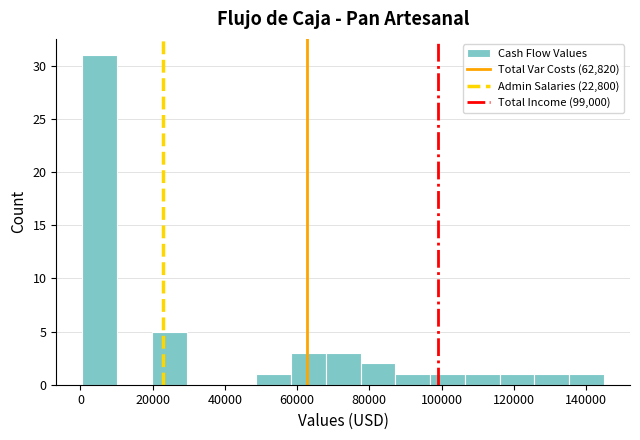

How tall is the bar that spans 68000 to 78000 on the x-axis? Neither the bar edges nor the heights are printed on the chart, so give them approximately, as read against the axes.

3